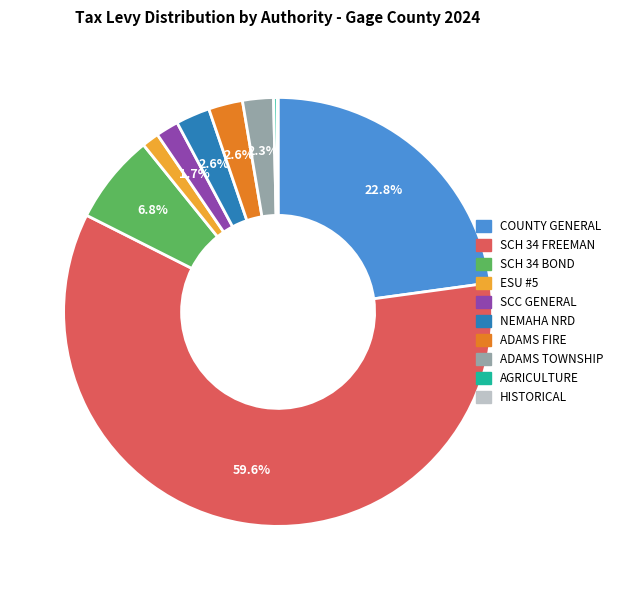

What is the largest slice in the pie chart?

SCH 34 FREEMAN